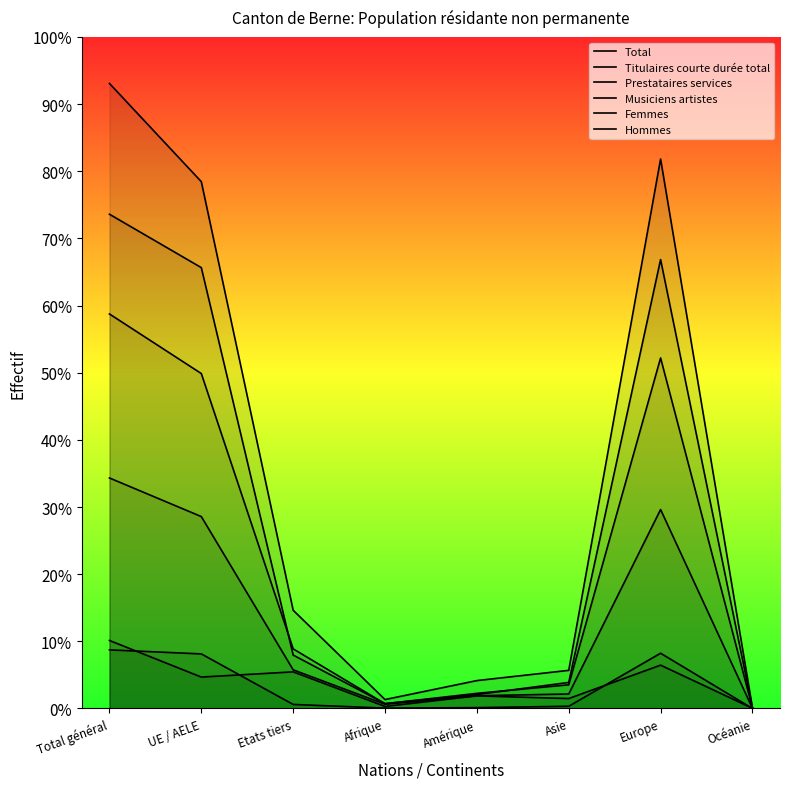

Reading left to right, list all the values displayed in this chart.

Total: Total général=3723	UE / AELE=3138	Etats tiers=585	Afrique=53	Amérique=166	Asie=227	Europe=3273	Océanie=4
Titulaires courte durée total: Total général=2944	UE / AELE=2626	Etats tiers=318	Afrique=29	Amérique=83	Asie=155	Europe=2674	Océanie=3
Prestataires services: Total général=349	UE / AELE=325	Etats tiers=24	Afrique=2	Amérique=5	Asie=13	Europe=329	Océanie=0
Musiciens artistes: Total général=405	UE / AELE=187	Etats tiers=218	Afrique=12	Amérique=75	Asie=59	Europe=258	Océanie=1
Femmes: Total général=1373	UE / AELE=1143	Etats tiers=230	Afrique=25	Amérique=76	Asie=86	Europe=1185	Océanie=1
Hommes: Total général=2350	UE / AELE=1995	Etats tiers=355	Afrique=28	Amérique=90	Asie=141	Europe=2088	Océanie=3